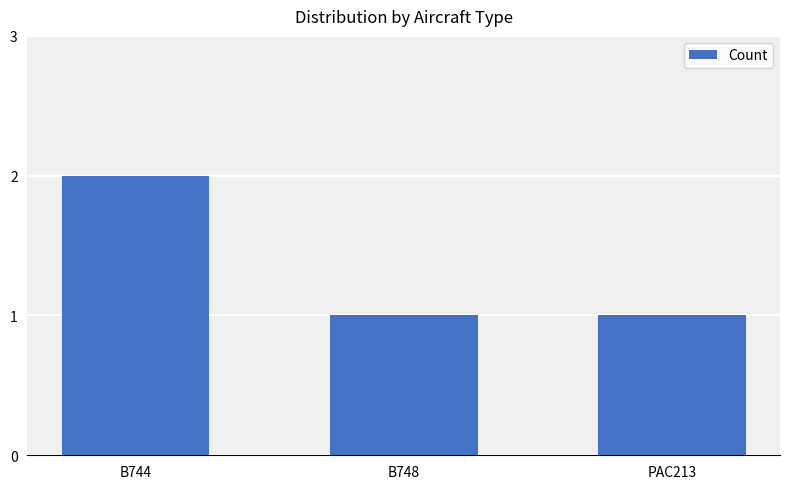

True or false: the data shows 2 at B744.

True